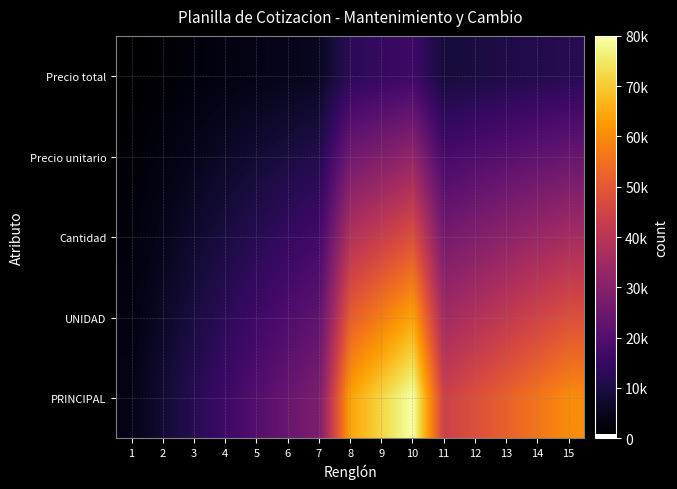

Rank the series by their average value, from lowest to highest.

Precio total, Precio unitario, Cantidad, UNIDAD, PRINCIPAL